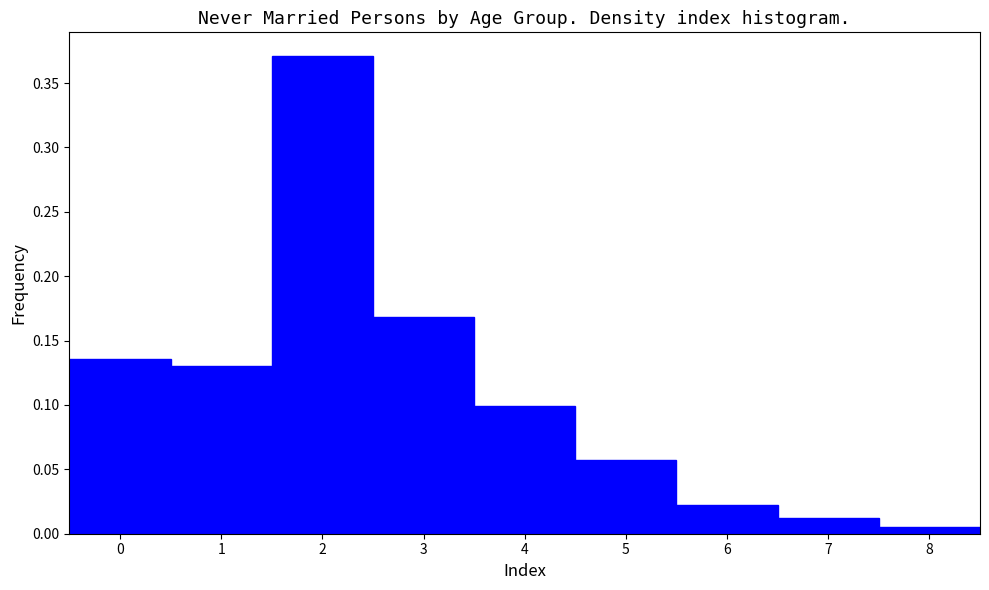

Reading left to right, list every bar in this chart as the range it spans on the x-axis followed by its height. The values are not printed on the chart, so give them approximately, as read against the axis.

-0.5 to 0.5: 0.135
0.5 to 1.5: 0.130
1.5 to 2.5: 0.370
2.5 to 3.5: 0.170
3.5 to 4.5: 0.100
4.5 to 5.5: 0.055
5.5 to 6.5: 0.020
6.5 to 7.5: 0.010
7.5 to 8.5: 0.005